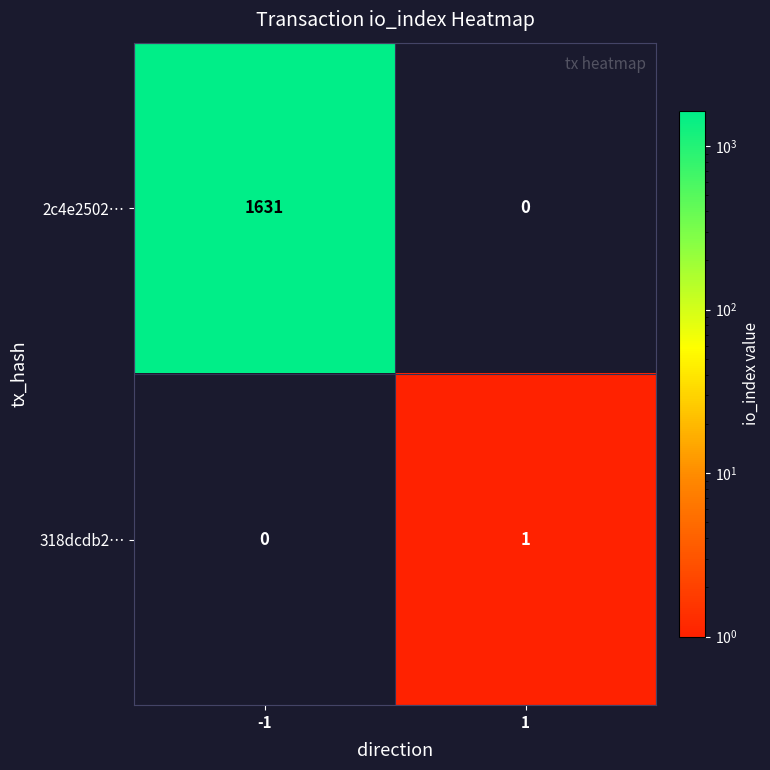

Reading left to right, extract all data points from this chart.

2c4e2502…: 1631	0
318dcdb2…: 0	1